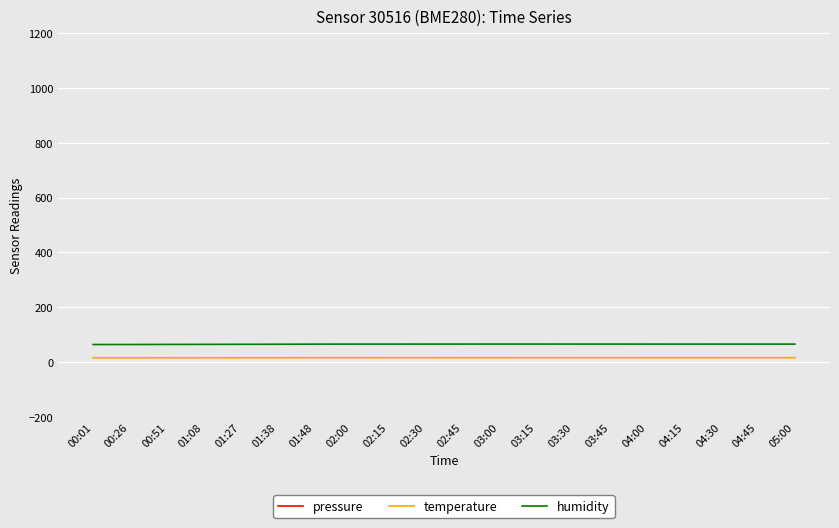

Where is pressure nearest to the value 102033?

04:45